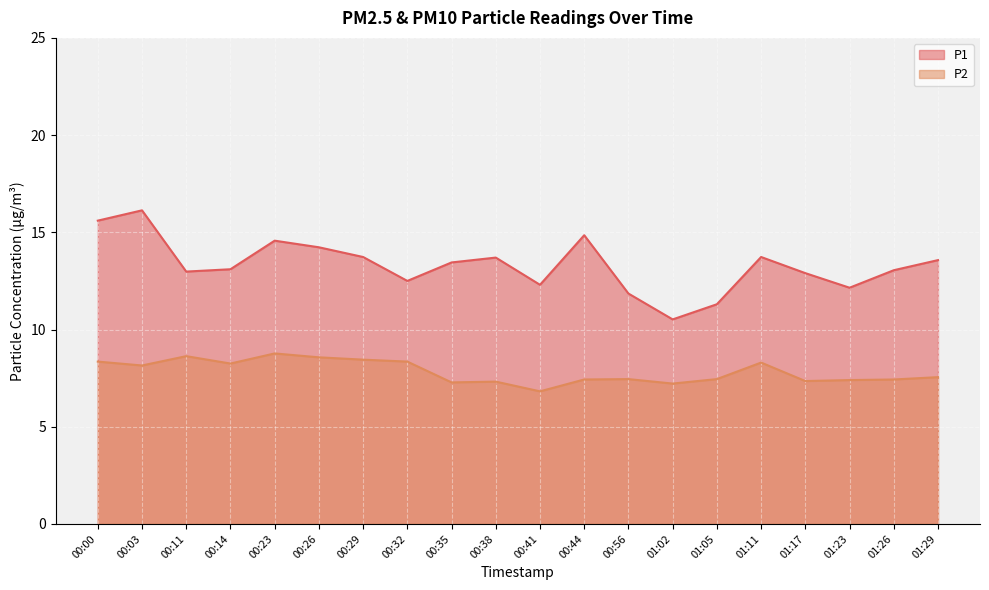

How many data points in P2 are above 7?

19